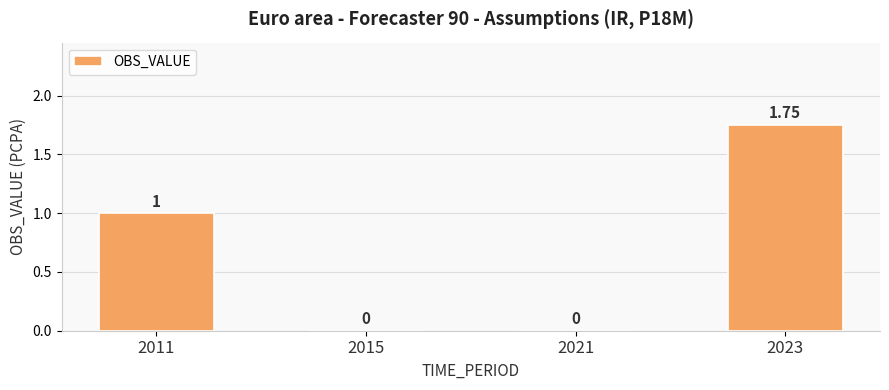

How many positive values are there?

2